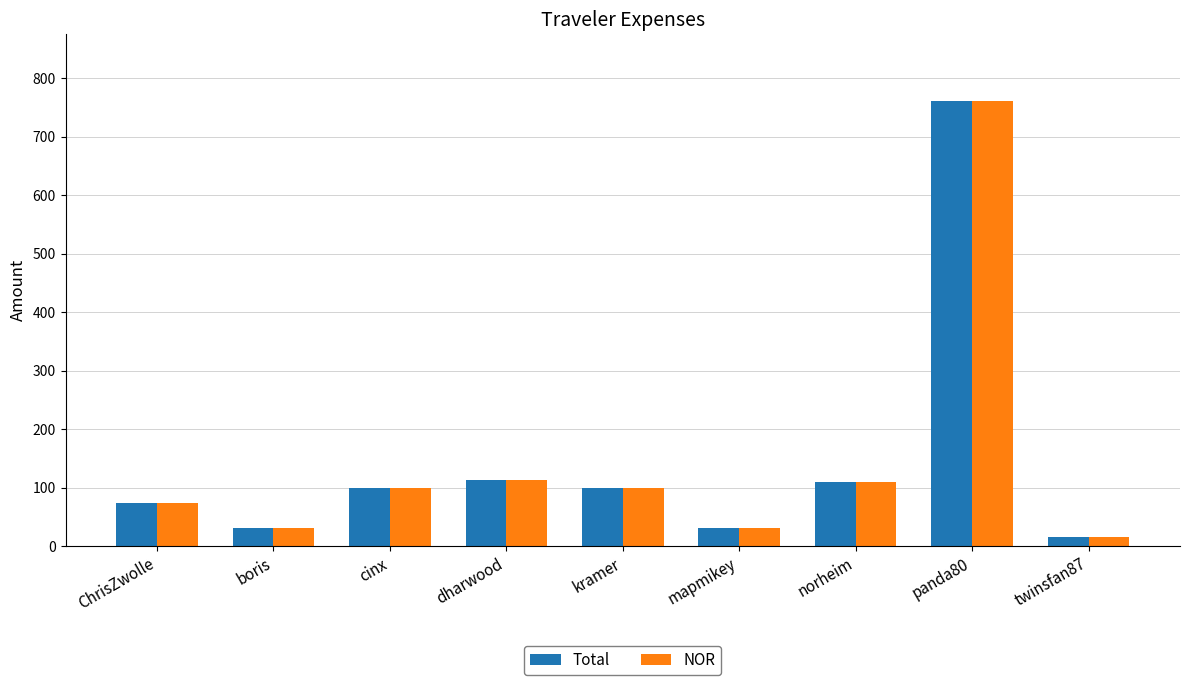

What is the total value across all series at kramer?

198.1